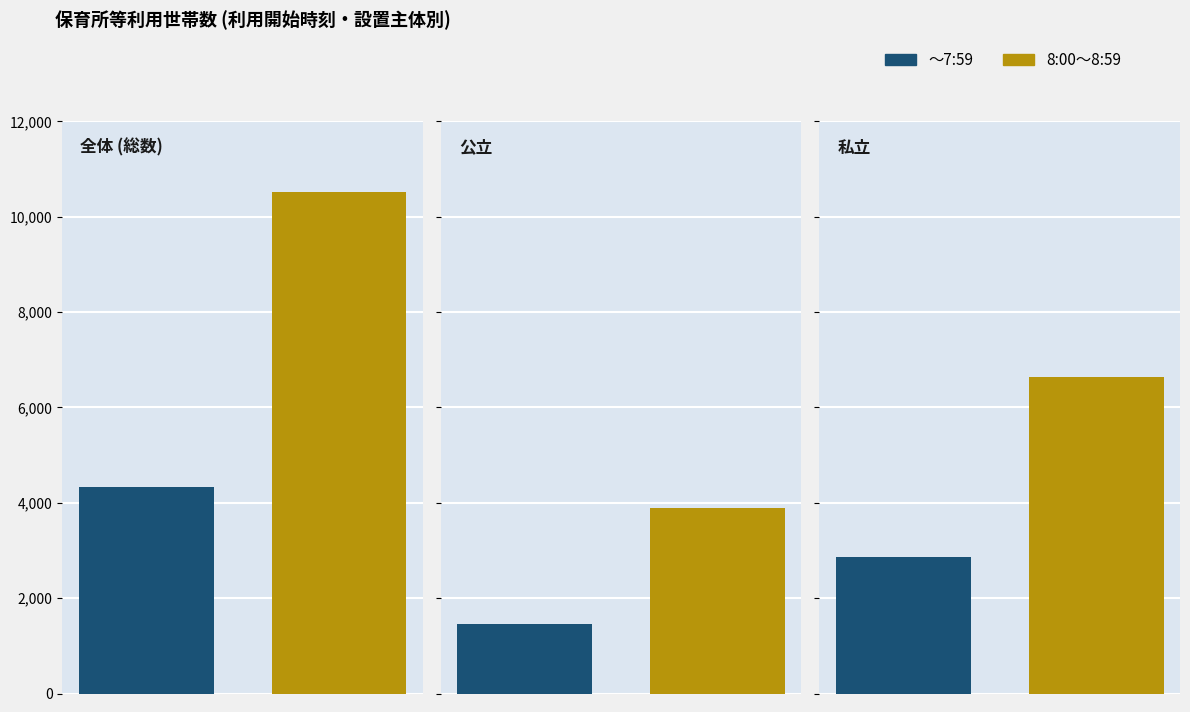

Are the bars grouped side by side (vs. stacked)?

Yes